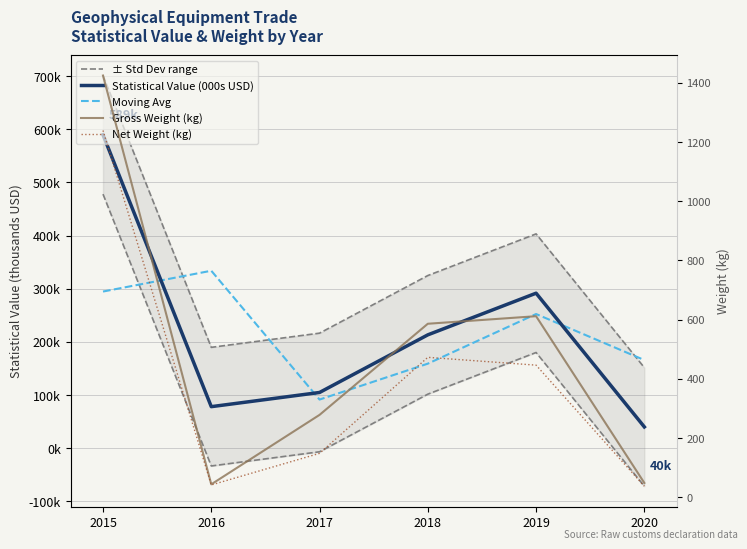

Between 2018 and 2019, which is larger?

2019